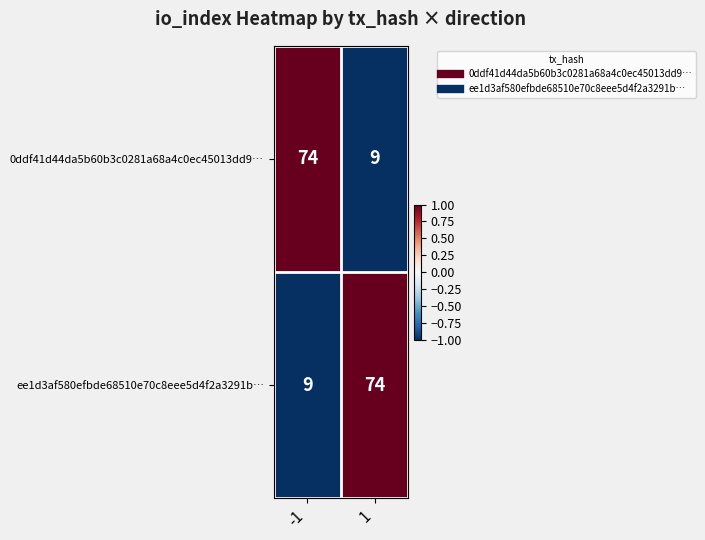

Reading right to left, what are all the values shown in this chart?

0ddf41d44da5b60b3c0281a68a4c0ec45013dd9…: 1=9	-1=74
ee1d3af580efbde68510e70c8eee5d4f2a3291b…: 1=74	-1=9